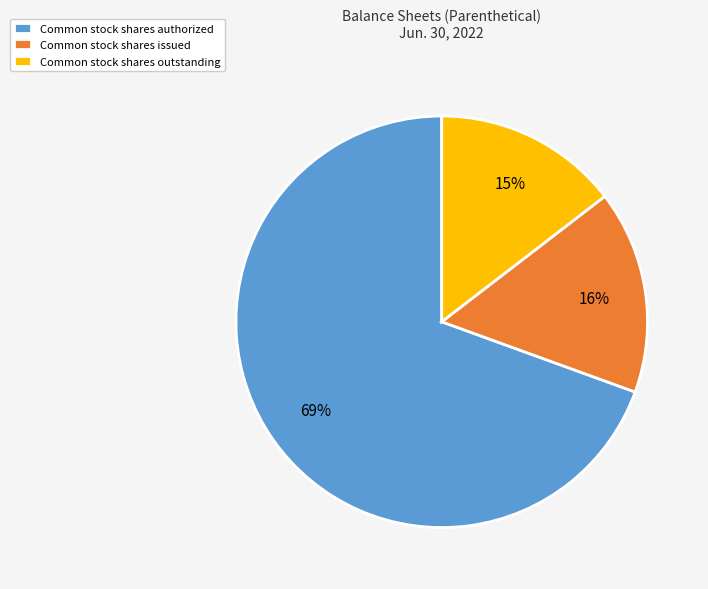

How many slices are in this pie chart?

3